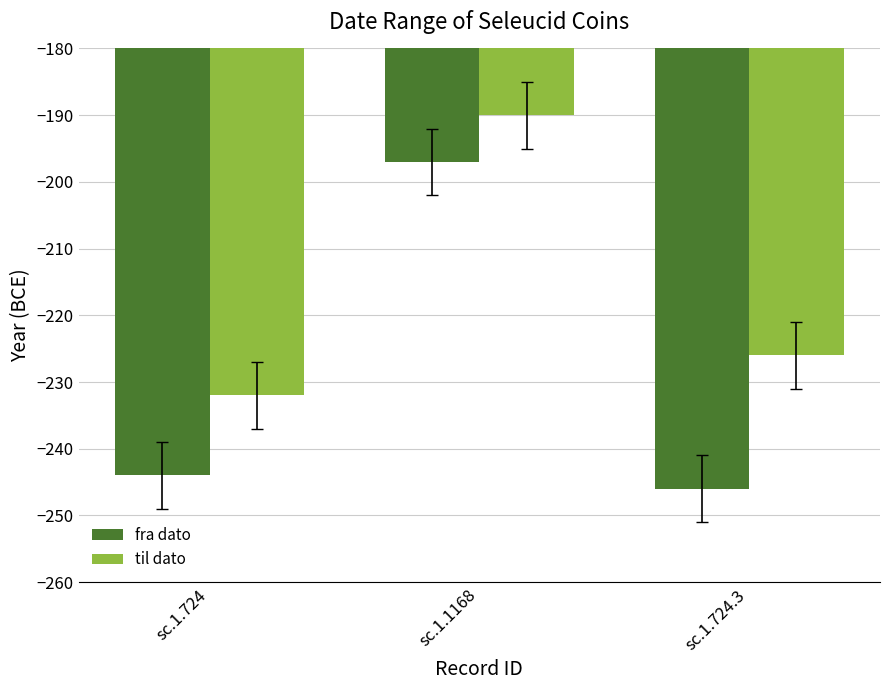

List the labels in order of fra dato value, largest first.

sc.1.1168, sc.1.724, sc.1.724.3